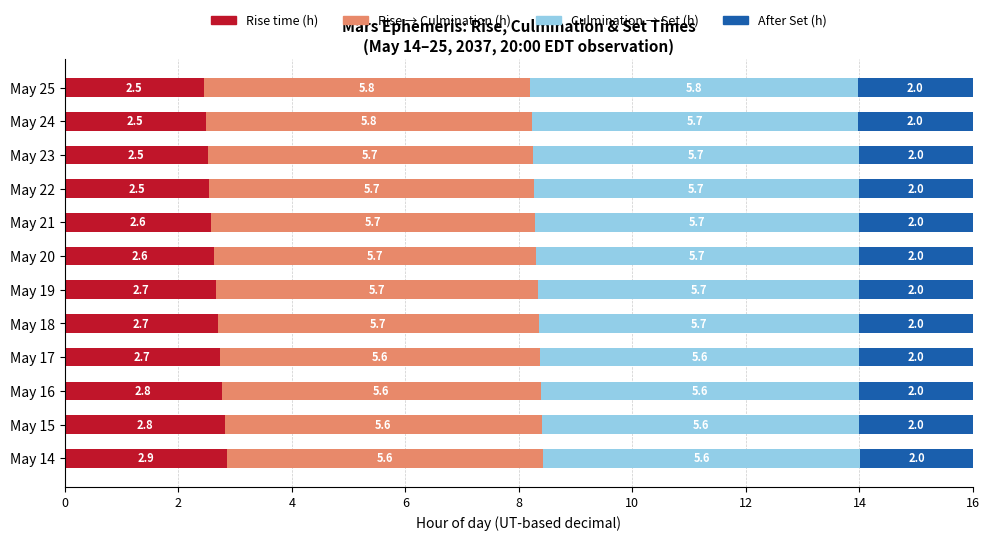

What is the total value across all series at May 20?

16.0